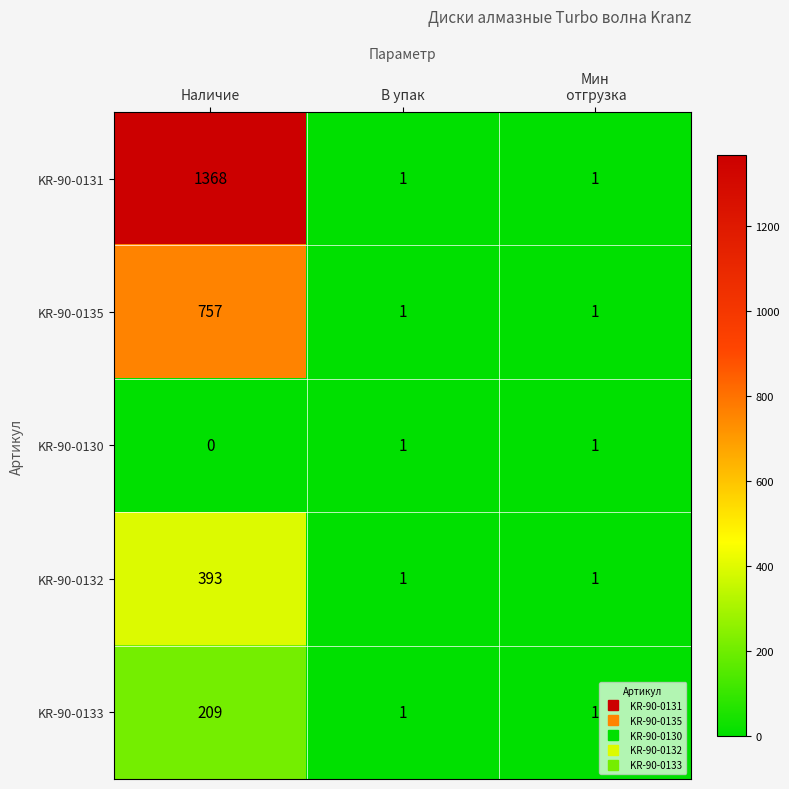

Reading right to left, transcribe all the data shown in this chart.

KR-90-0131: 1	1	1368
KR-90-0135: 1	1	757
KR-90-0130: 1	1	0
KR-90-0132: 1	1	393
KR-90-0133: 1	1	209